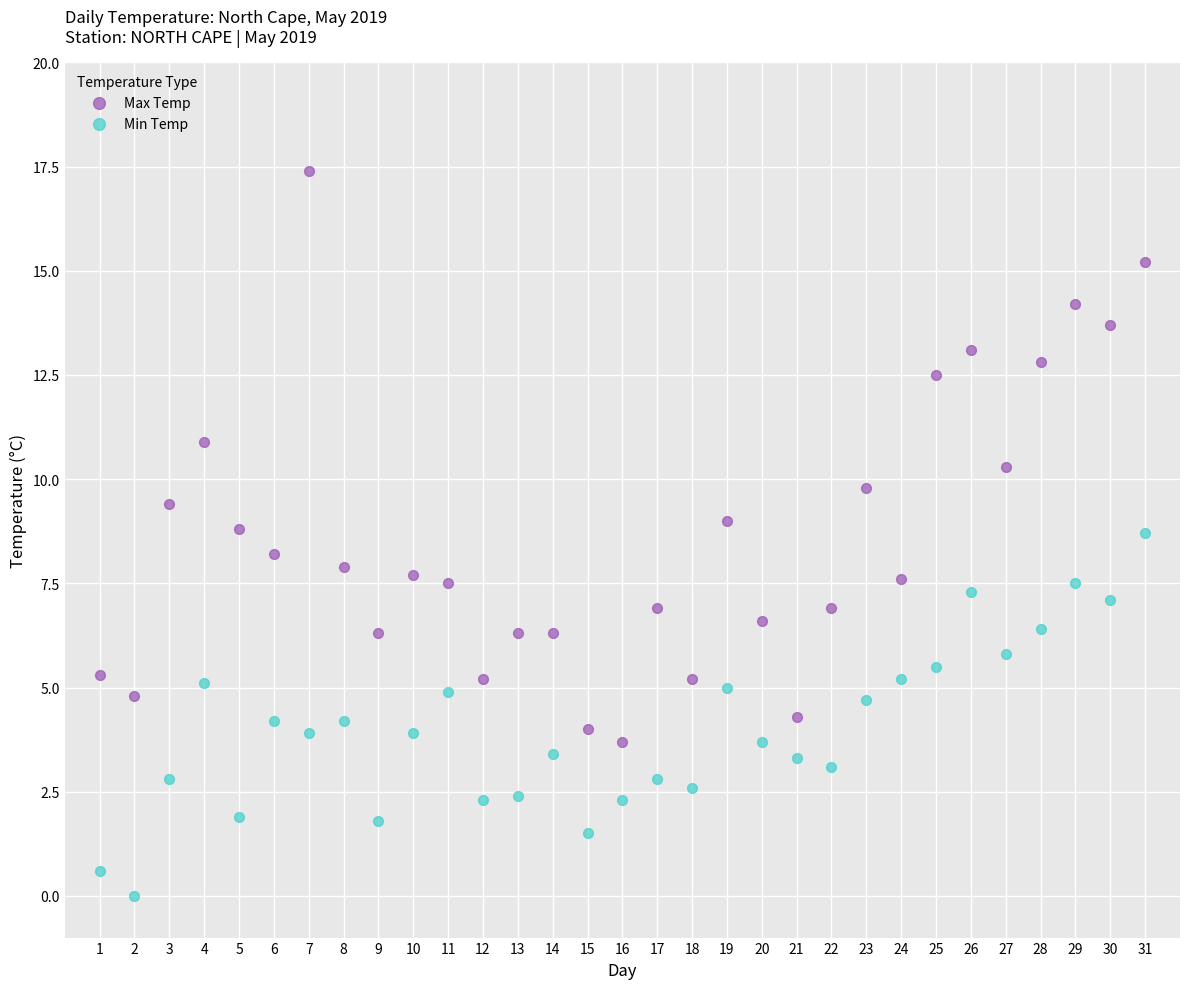

Across all data points, what is the range of X values (max minus min)?

30.0